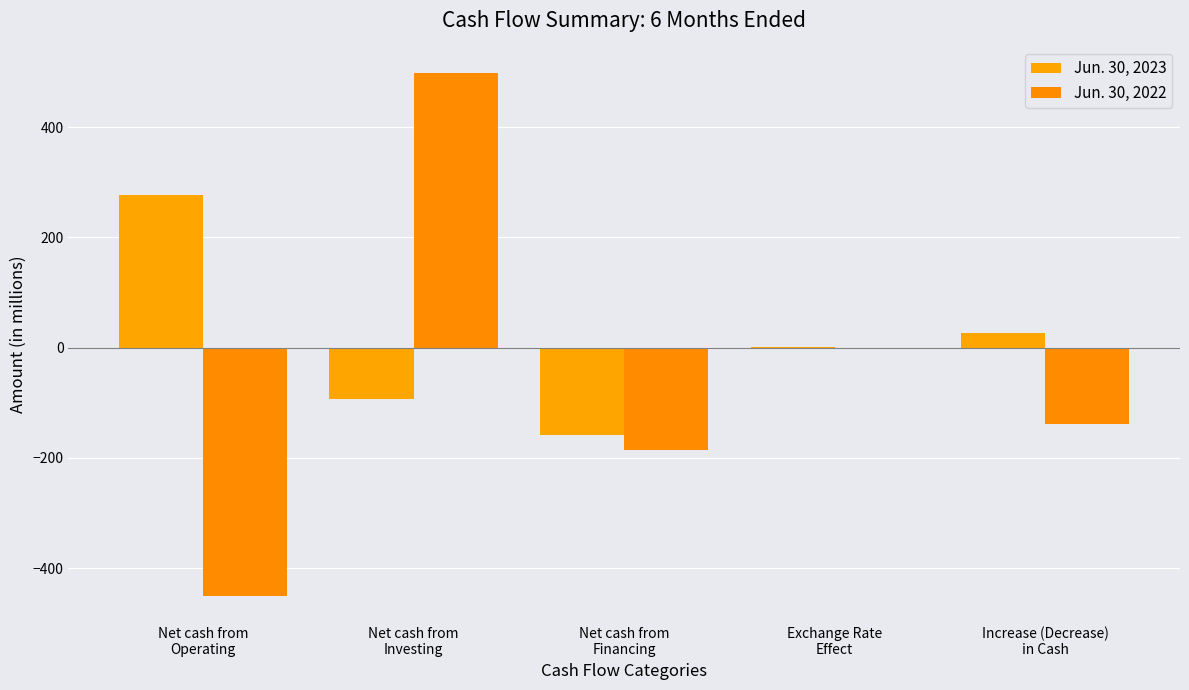

Are the bars grouped side by side (vs. stacked)?

Yes